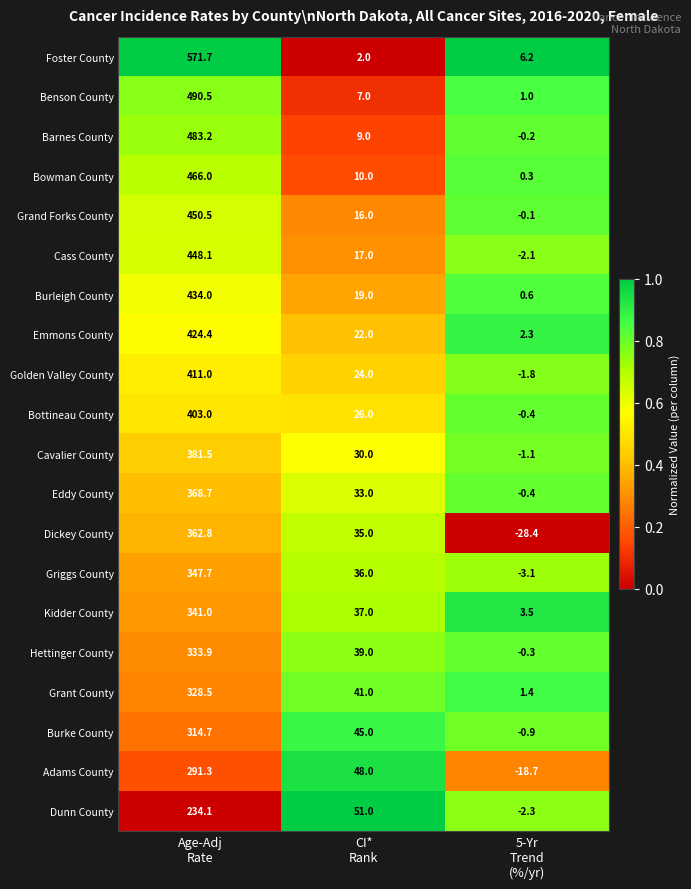

At how many categories does at least one series exceed 0?

3